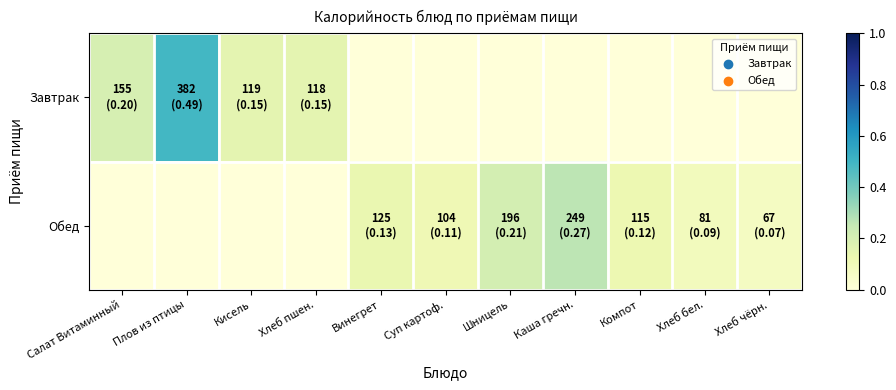

How many categories are shown in the chart?

11